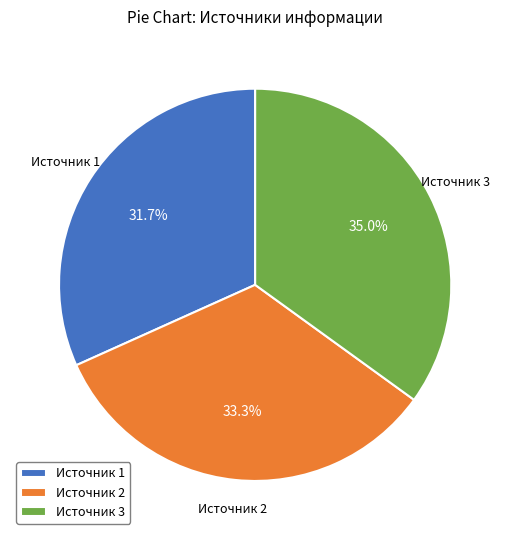

Rank the categories by value from lowest to highest.

Источник 1, Источник 2, Источник 3